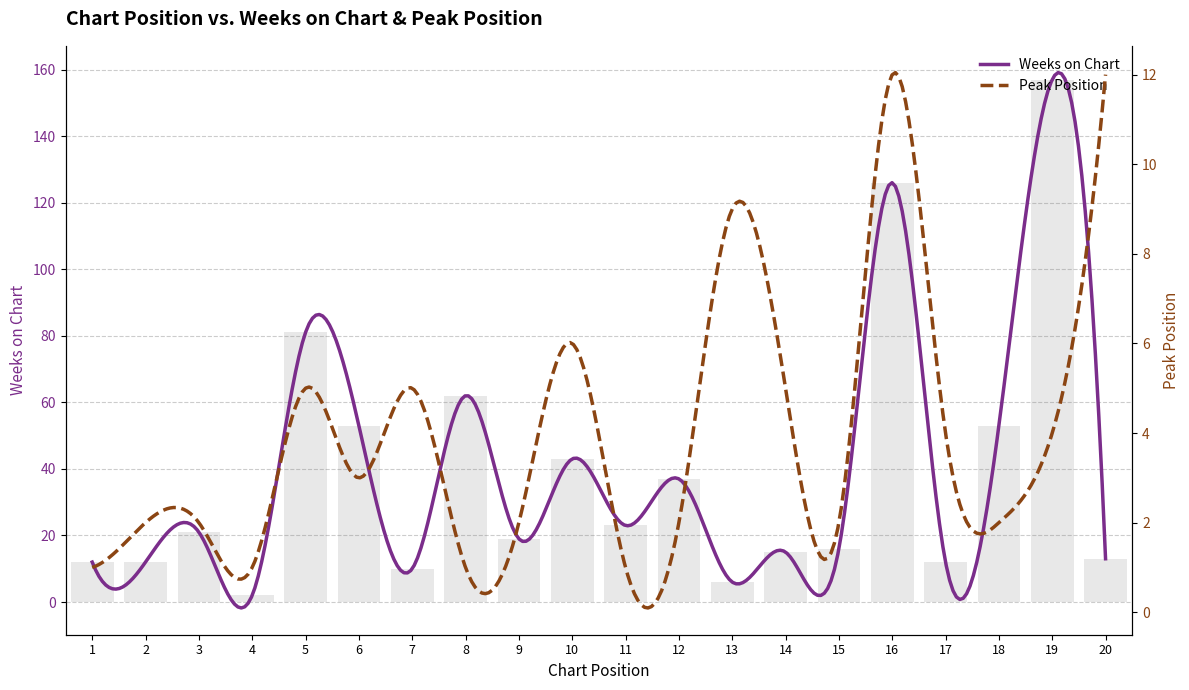

Are the bars grouped side by side (vs. stacked)?

No